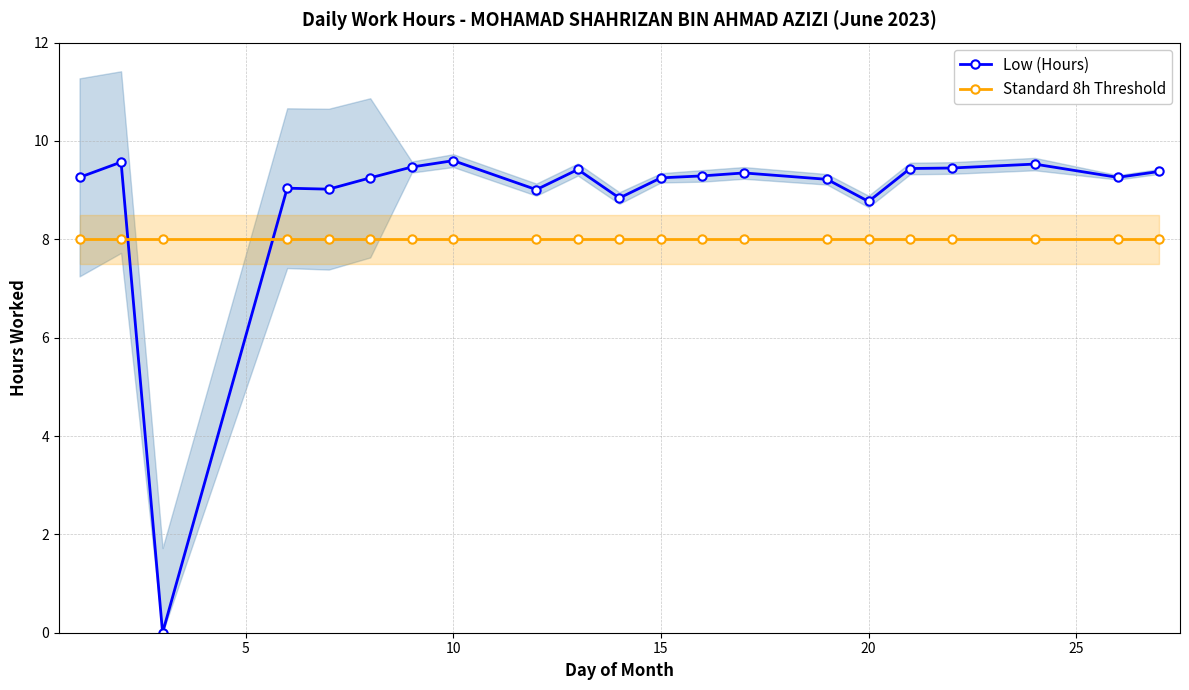

What are all the series names shown in the legend?

Low (Hours), Standard 8h Threshold